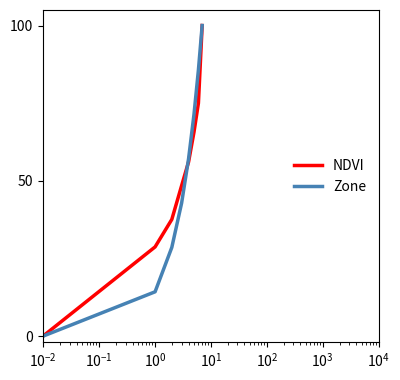

What is the maximum value for NDVI?

100.0